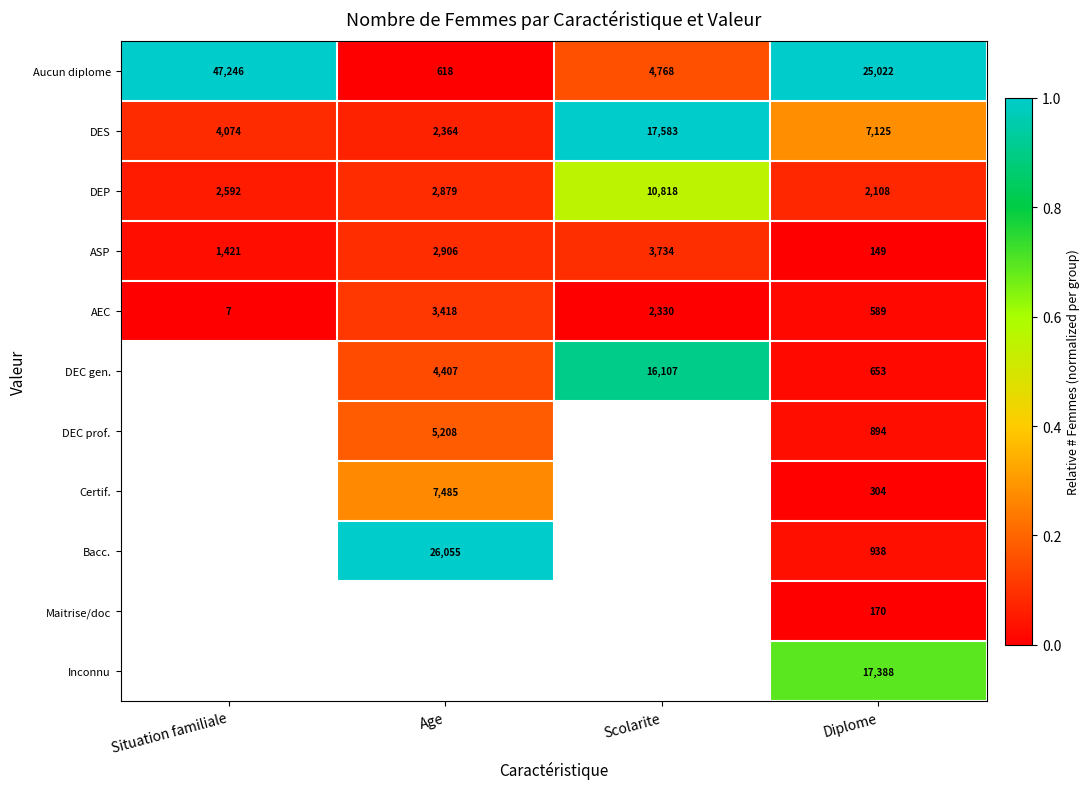

Which label corresponds to the smallest value in the chart?

Age